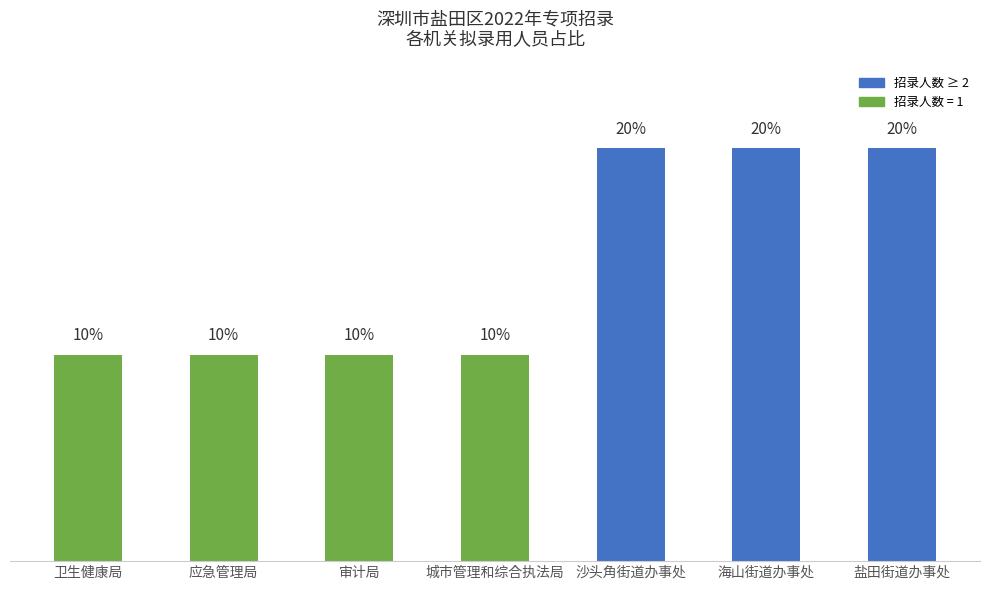

What is the label of the 6th bar from the right?

应急管理局